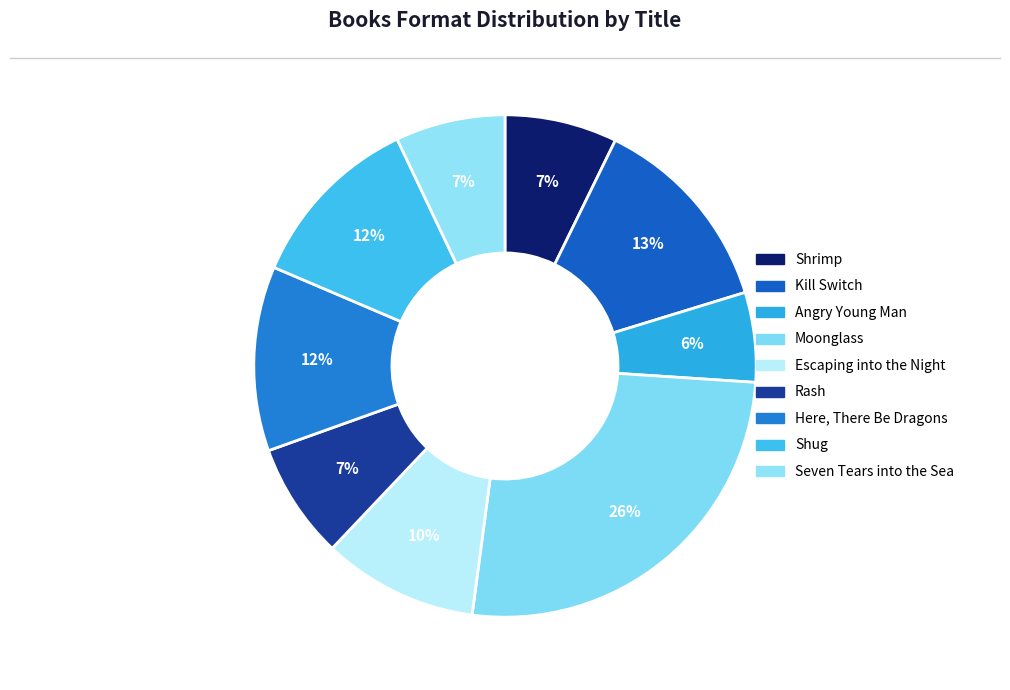

How many slices are in this pie chart?

9